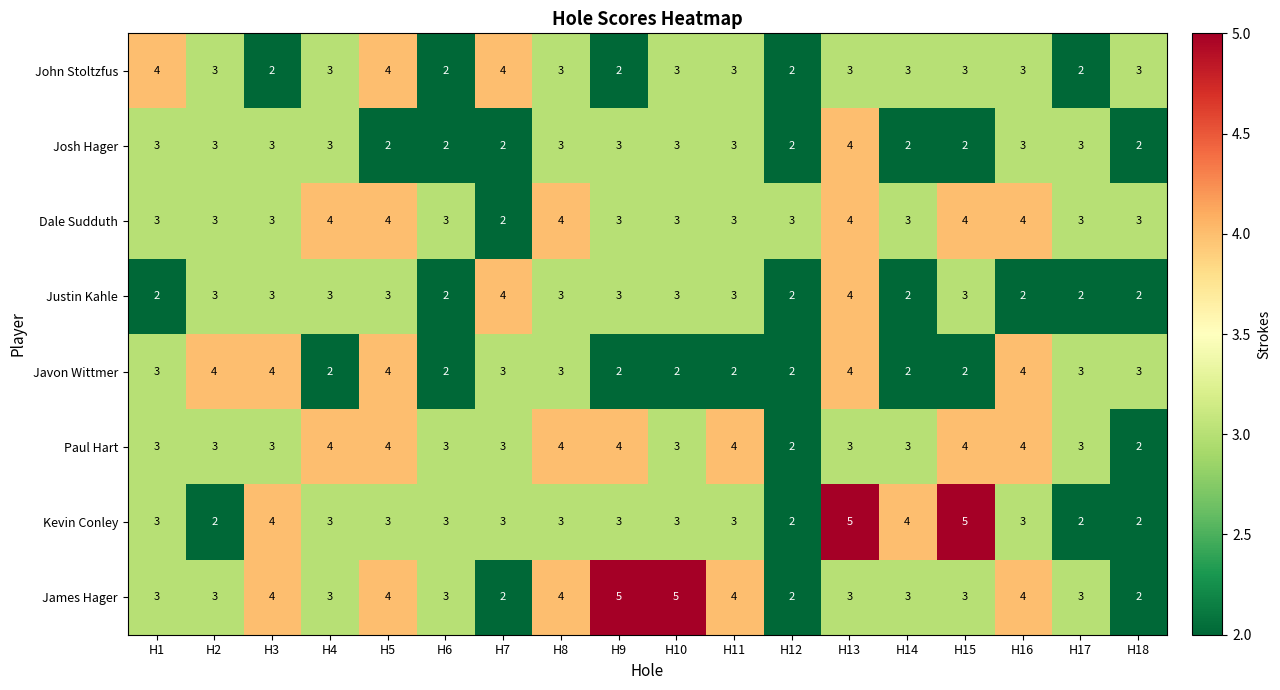

What is the highest value of the James Hager series?

5